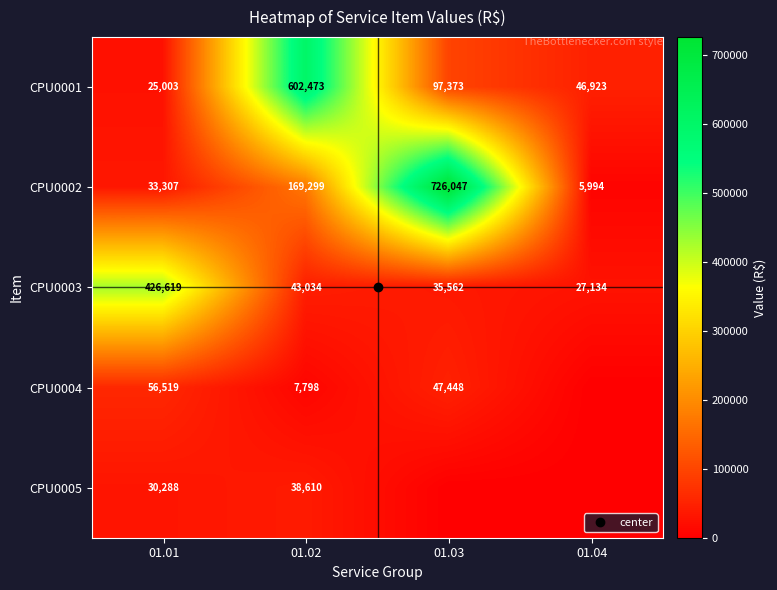

Which label corresponds to the largest value in the chart?

01.03